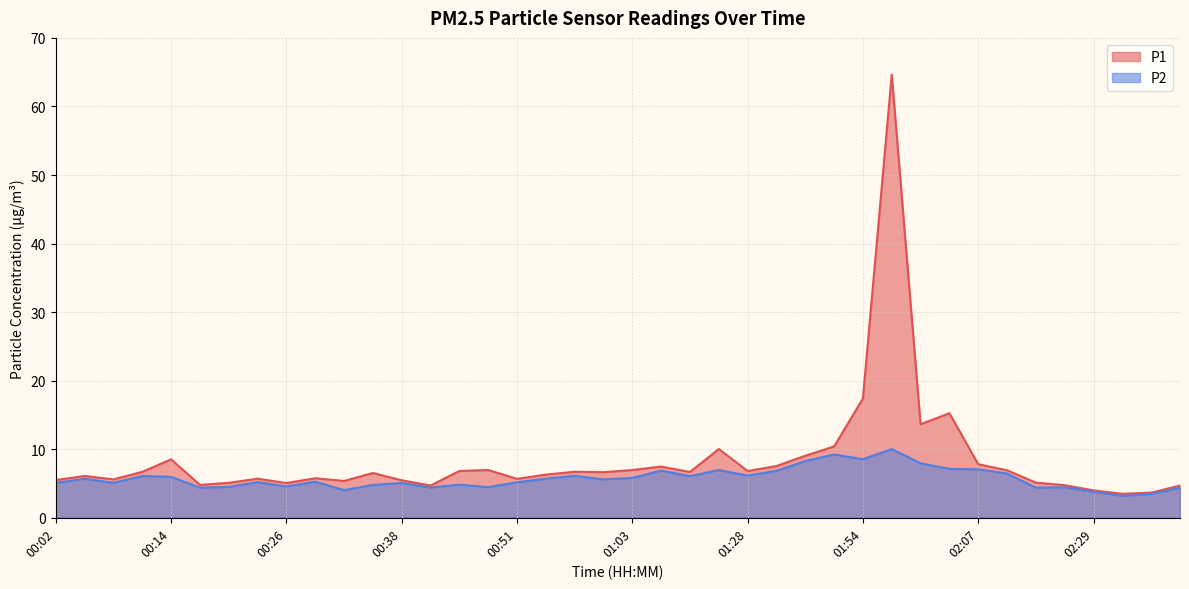

At which label does P2 reach its peak?

01:57